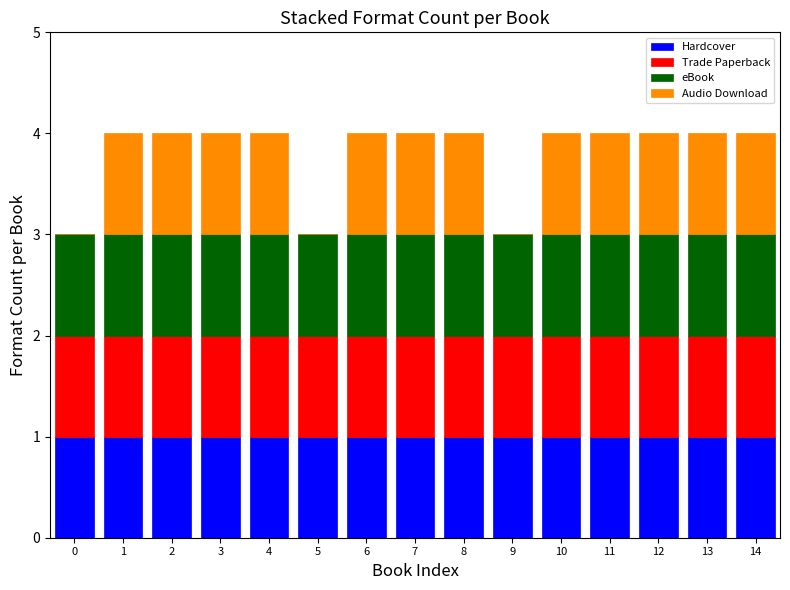

What is the total value across all series at 5?

3